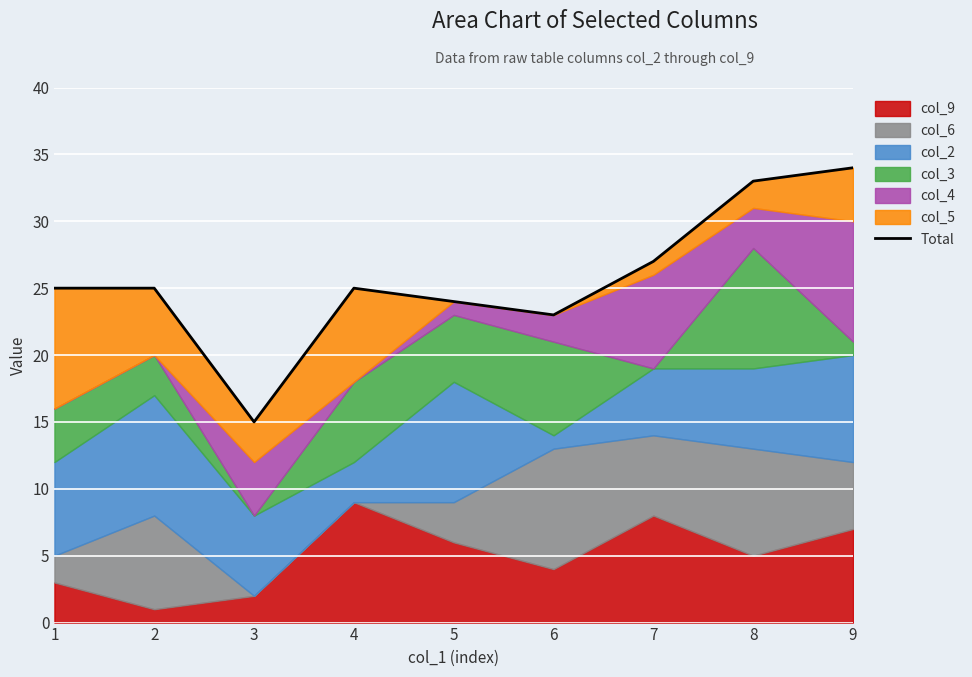

Where does the data first go above 25?

7